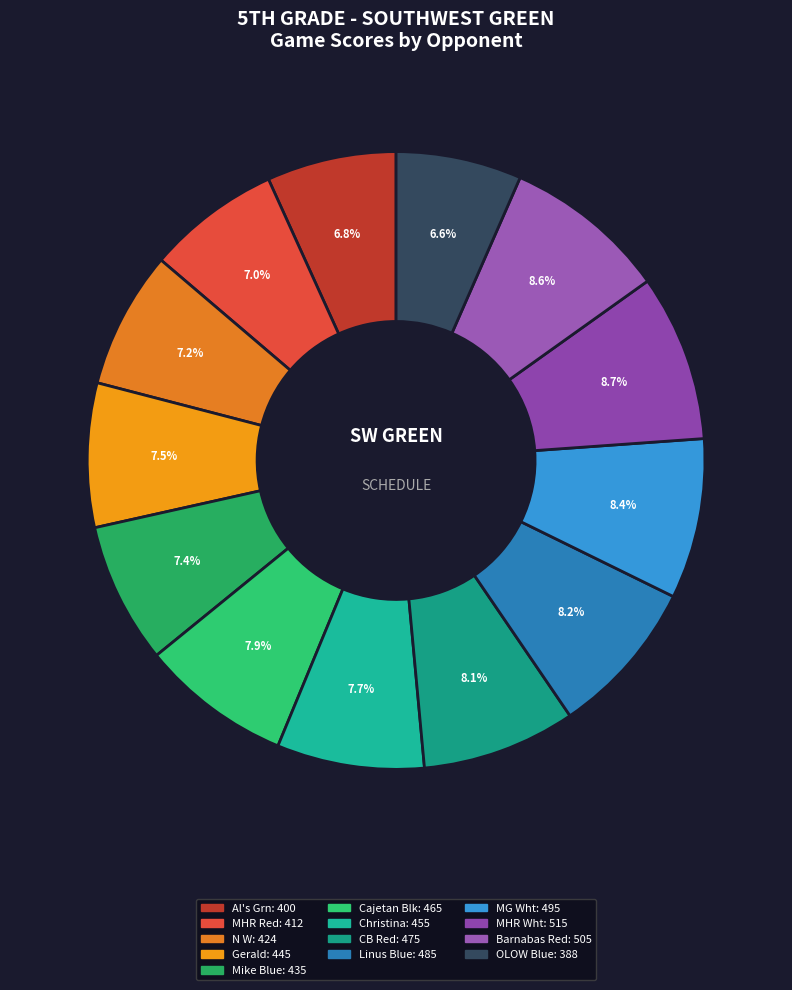

To the nearest percent, what is the difference between the largest and smallest slice percentages?

2%